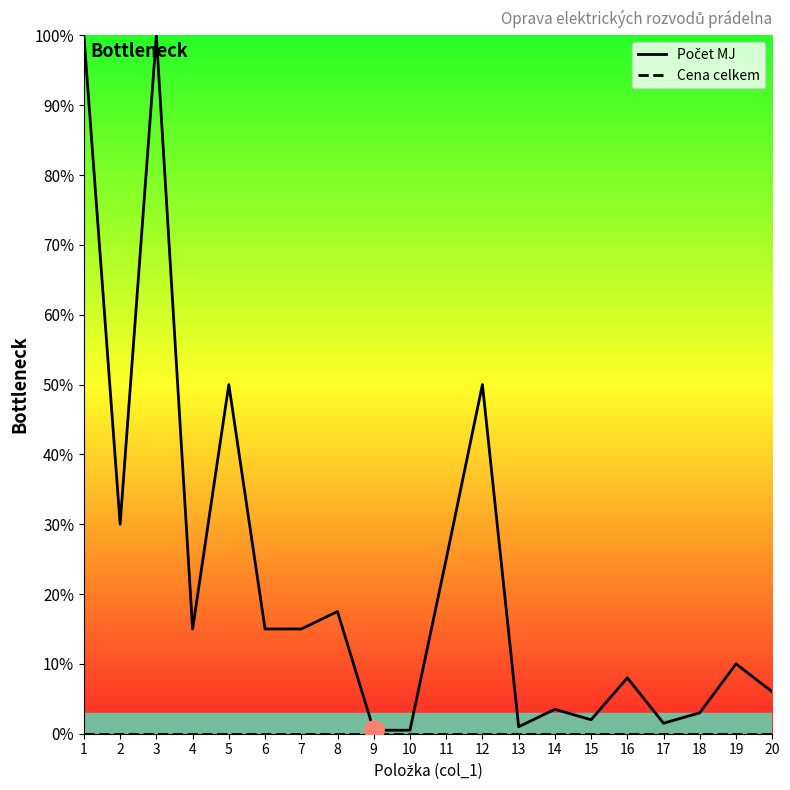

Reading left to right, list all the values displayed in this chart.

Počet MJ: 100.0	30.0	100.0	15.0	50.0	15.0	15.0	17.5	0.5	0.5	25.0	50.0	1.0	3.5	2.0	8.0	1.5	3.0	10.0	6.0
Cena celkem: 0.0	0.0	0.0	0.0	0.0	0.0	0.0	0.0	0.0	0.0	0.0	0.0	0.0	0.0	0.0	0.0	0.0	0.0	0.0	0.0